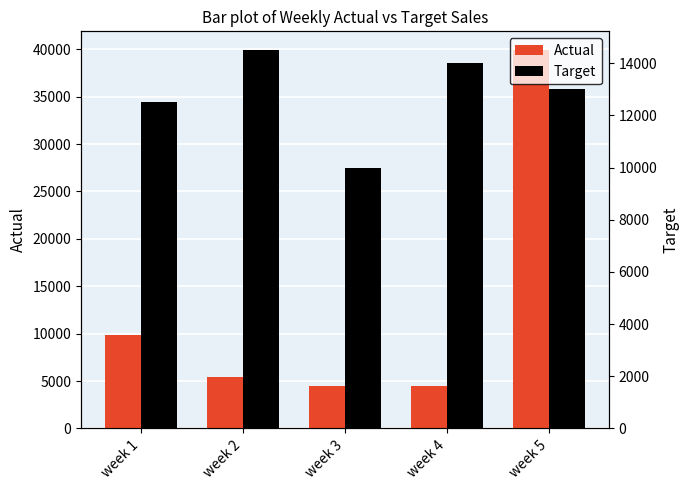

What is the sum of all Target values?

64000